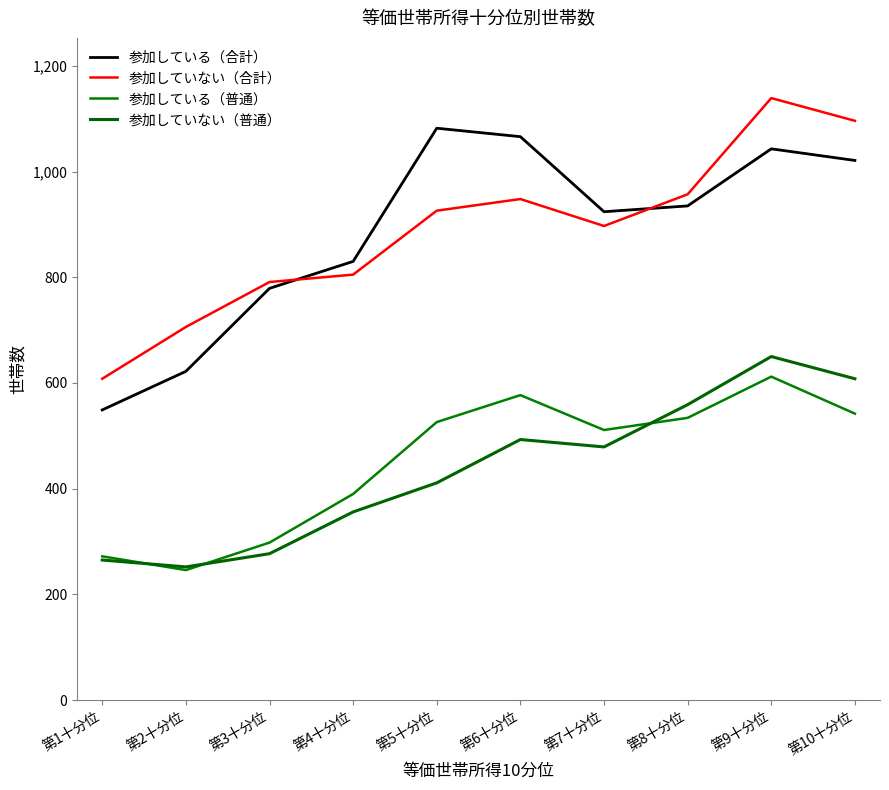

What is the maximum value shown in the chart?

1139